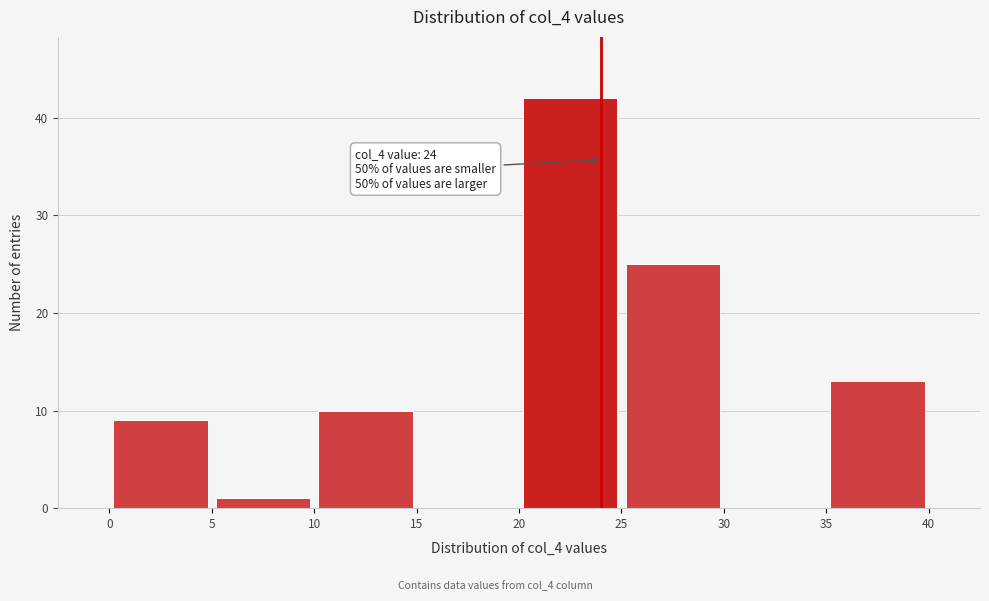

Which range on the x-axis has the tallest bar?

20 to 25